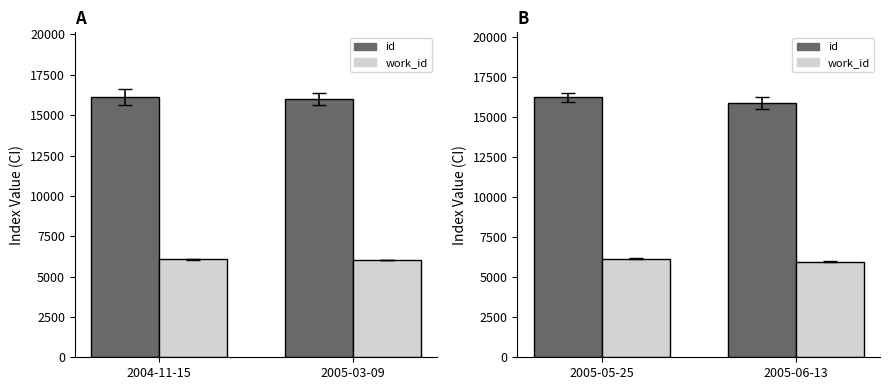

Which has a higher value, 2005-05-25 or 2005-06-13?

2005-05-25